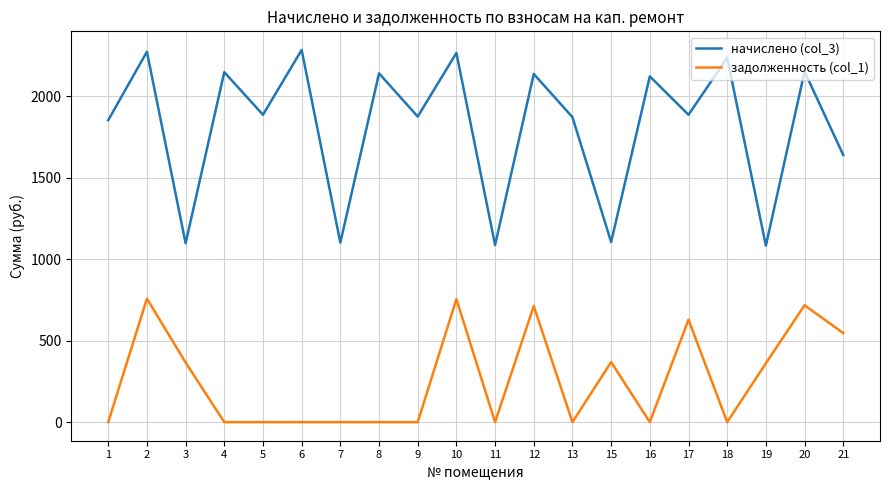

Where does the начислено (col_3) series first go above 1887?

2